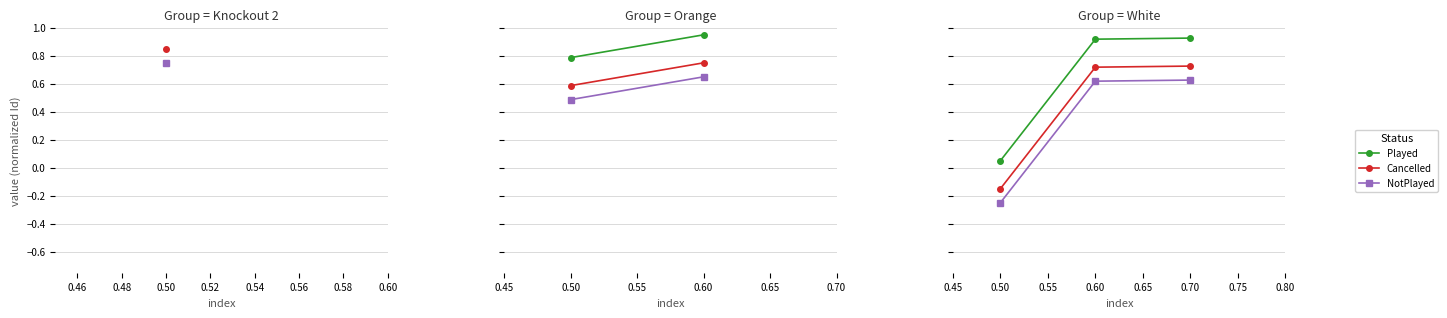

Reading right to left, transcribe all the data shown in this chart.

Played: 0.9	0.9	0.1
Cancelled: 0.7	0.7	-0.1
NotPlayed: 0.6	0.6	-0.2